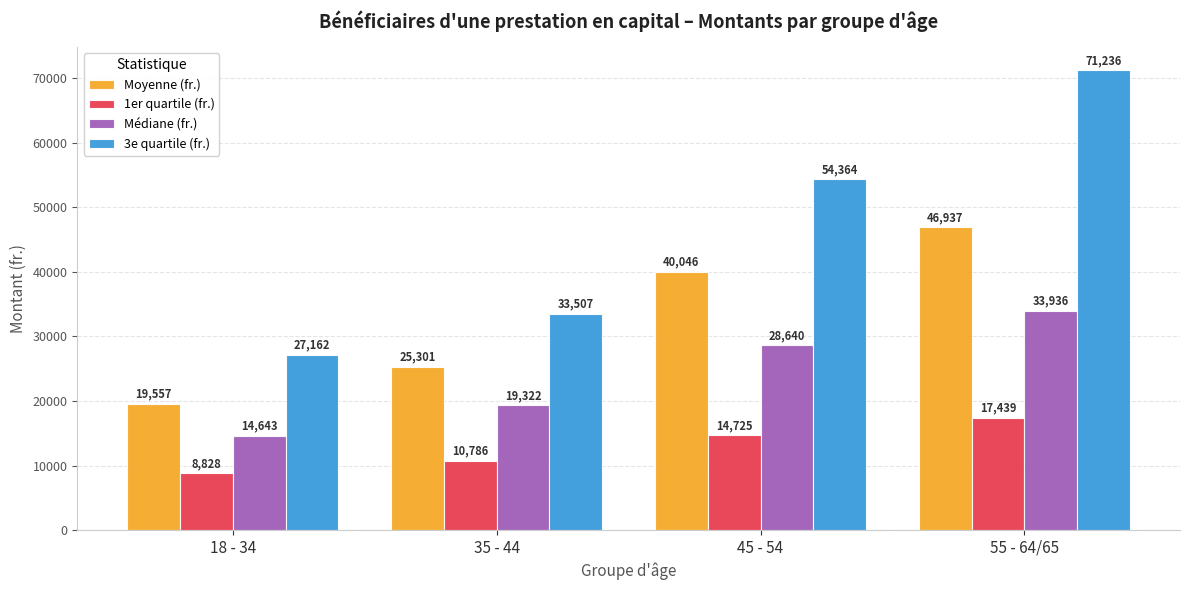

Is the value of Moyenne (fr.) at 18 - 34 greater than the value of 1er quartile (fr.) at 18 - 34?

Yes